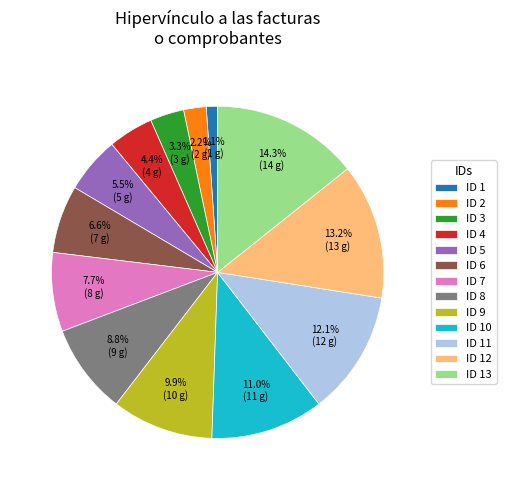

What is the smallest slice in the pie chart?

ID 1